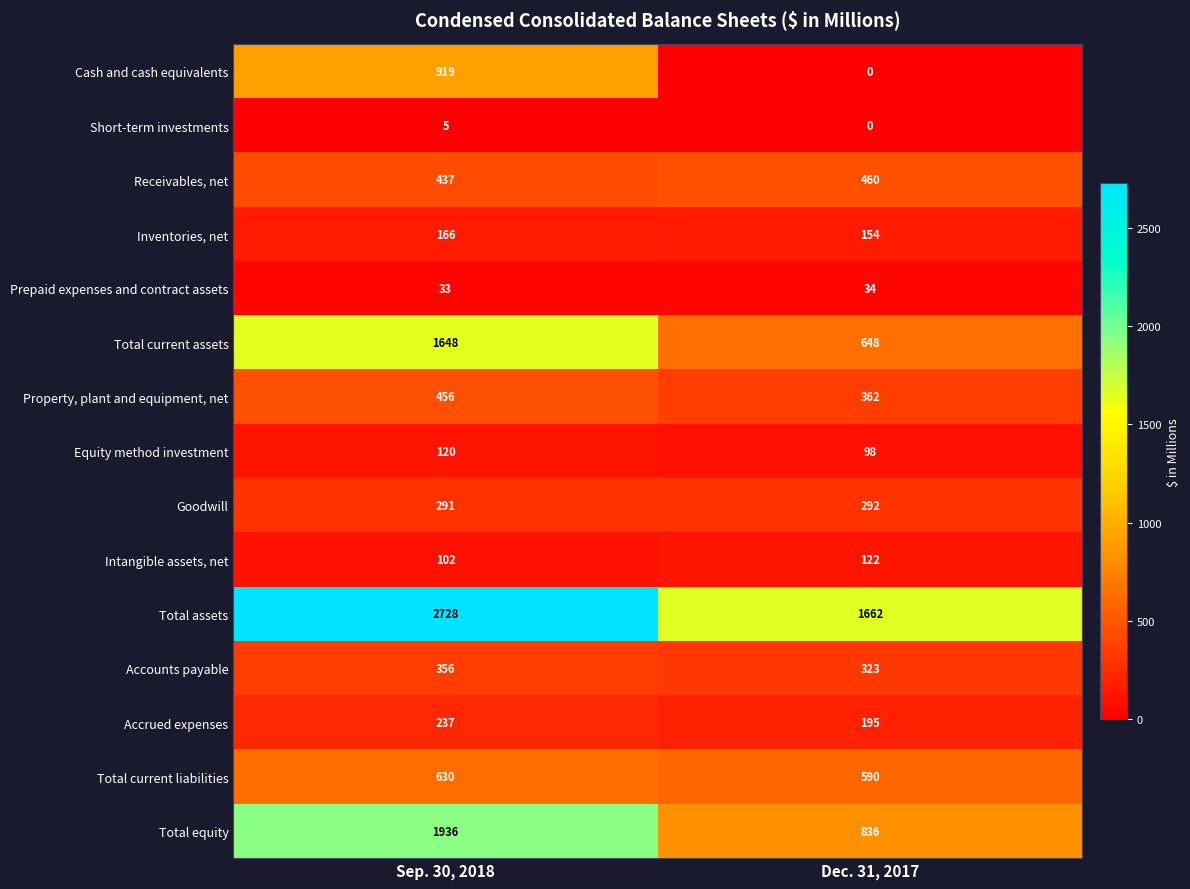

The value of Total assets at Sep. 30, 2018 is 2728. True or false?

True